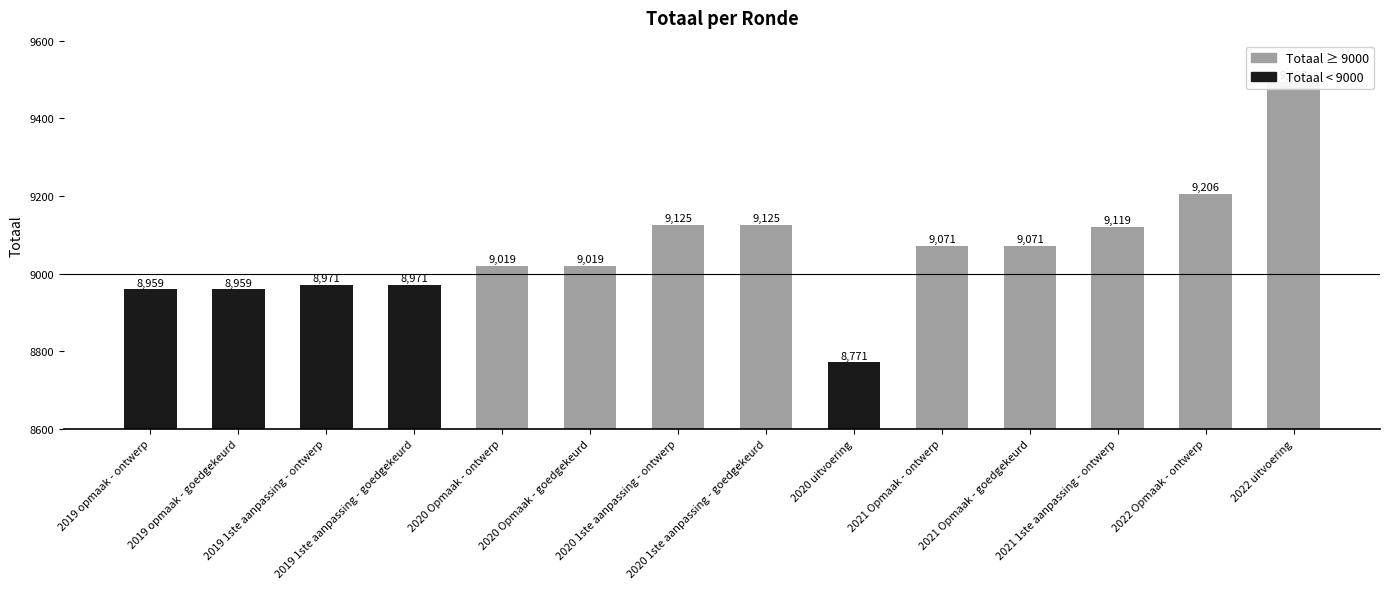

Reading right to left, what are all the values shown in this chart?

2022 uitvoering=9493	2022 Opmaak - ontwerp=9206	2021 1ste aanpassing - ontwerp=9119	2021 Opmaak - goedgekeurd=9071	2021 Opmaak - ontwerp=9071	2020 uitvoering=8771	2020 1ste aanpassing - goedgekeurd=9125	2020 1ste aanpassing - ontwerp=9125	2020 Opmaak - goedgekeurd=9019	2020 Opmaak - ontwerp=9019	2019 1ste aanpassing - goedgekeurd=8971	2019 1ste aanpassing - ontwerp=8971	2019 opmaak - goedgekeurd=8959	2019 opmaak - ontwerp=8959